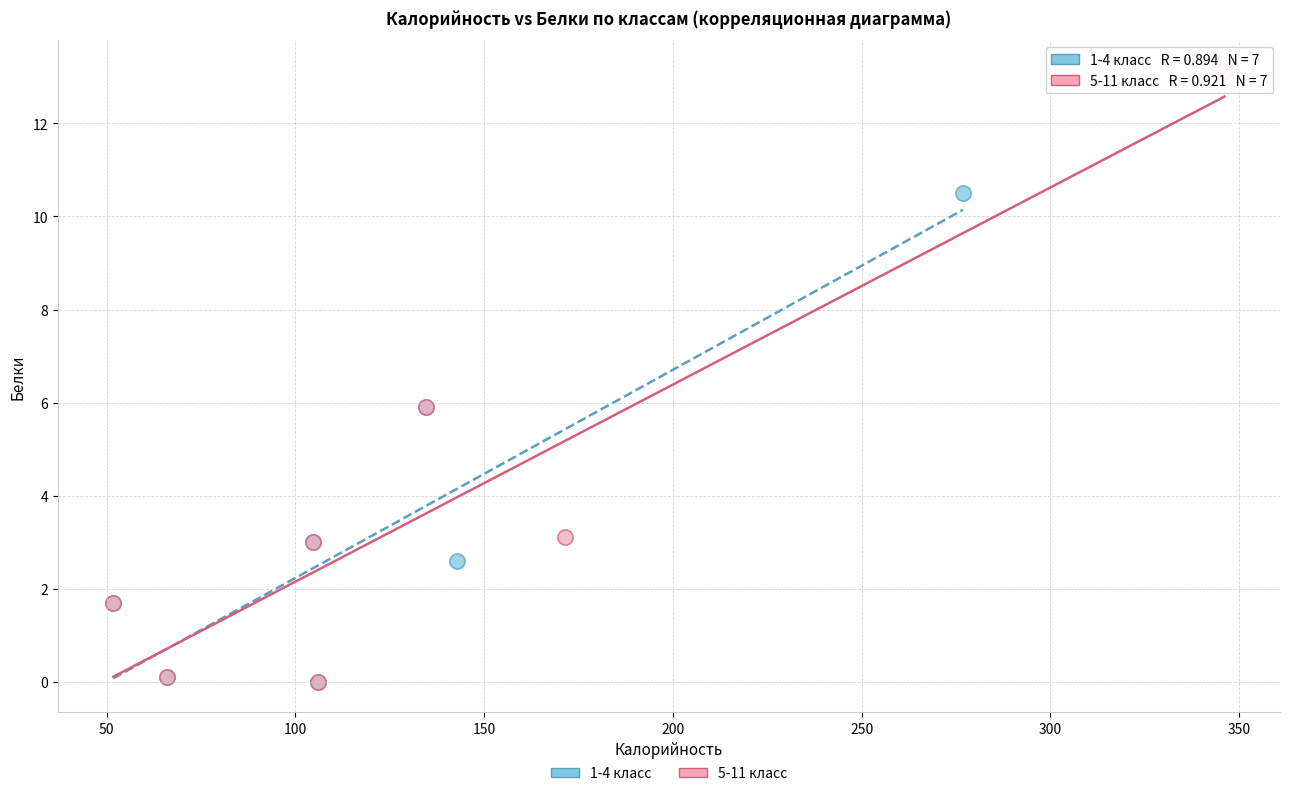

Which series has the largest Y range (max minus min)?

5-11 класс